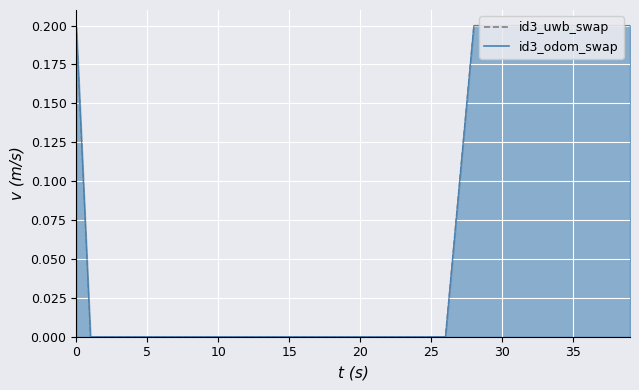

True or false: id3_uwb_swap has a value of 0.0 at 22.

True